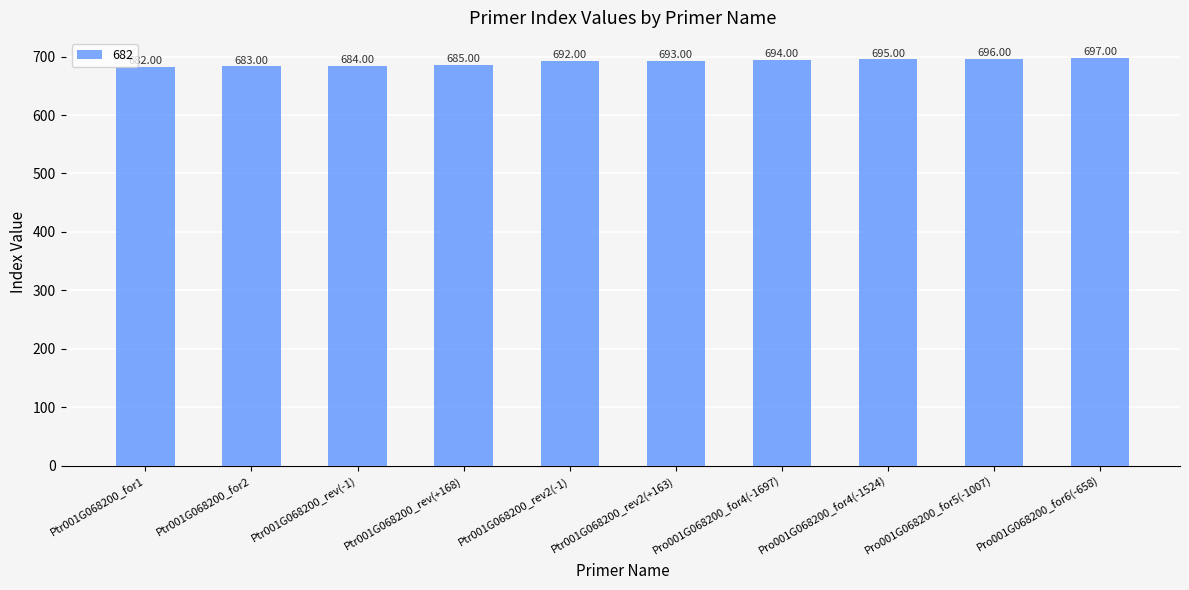

Reading right to left, what are all the values shown in this chart?

697	696	695	694	693	692	685	684	683	682